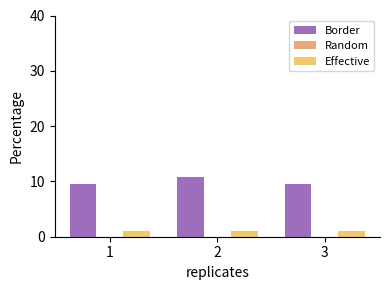

Which series has the largest total across all categories?

Border